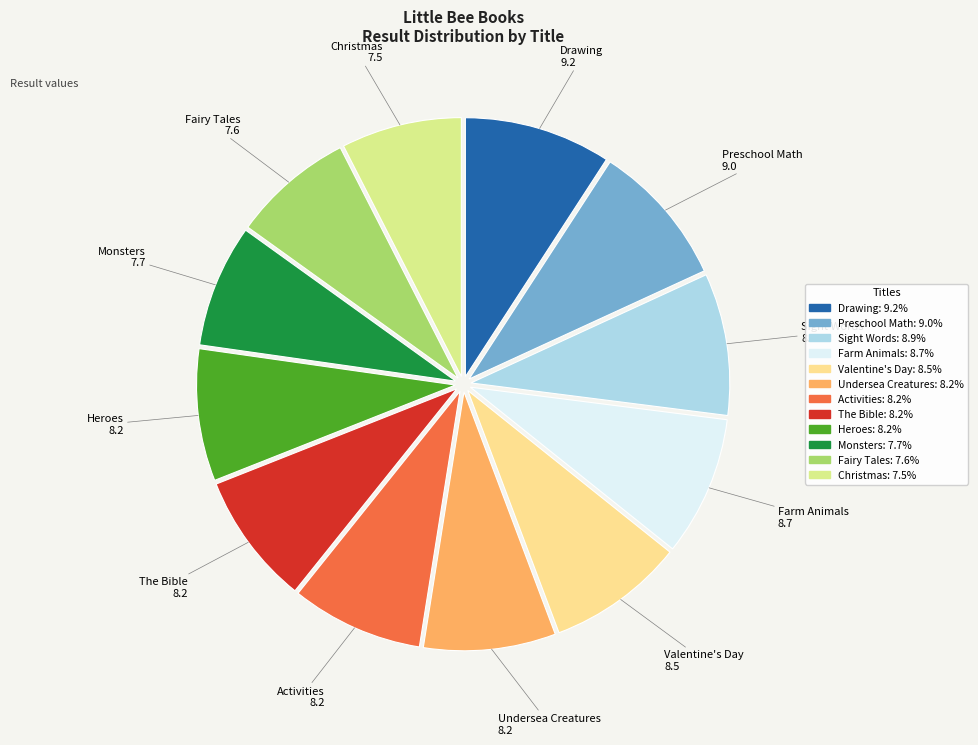

Is there a majority slice in this chart?

No